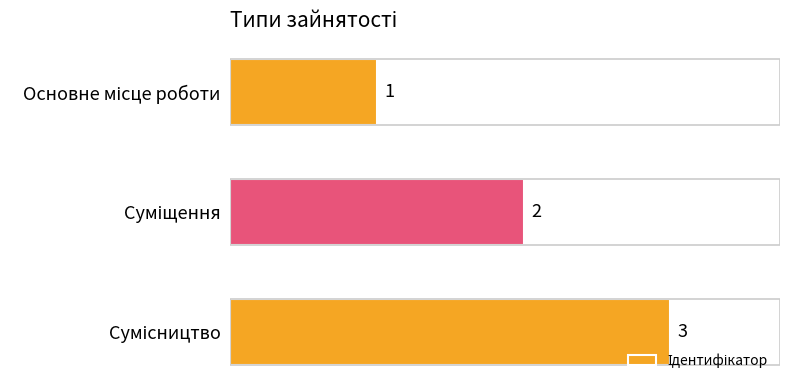

How many values are between 1 and 3?

3